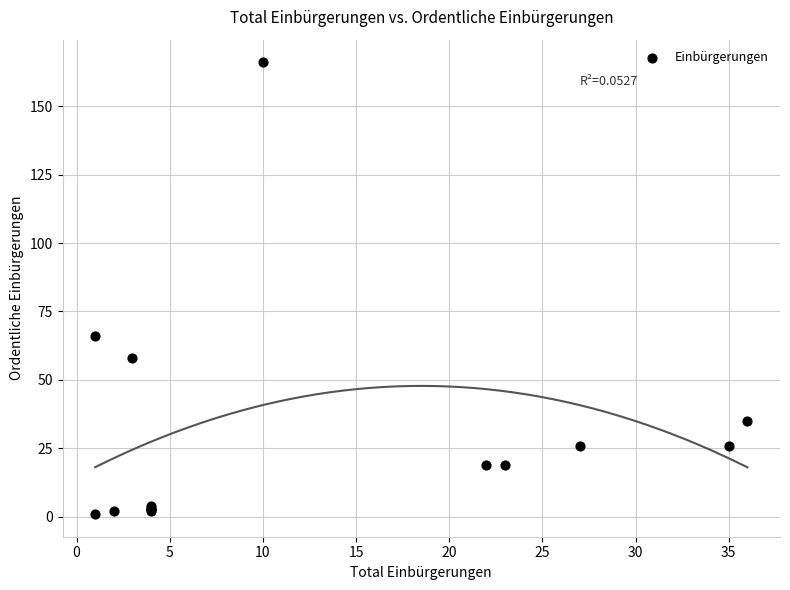

What Y value in the scatter plot is closest to 83?

66